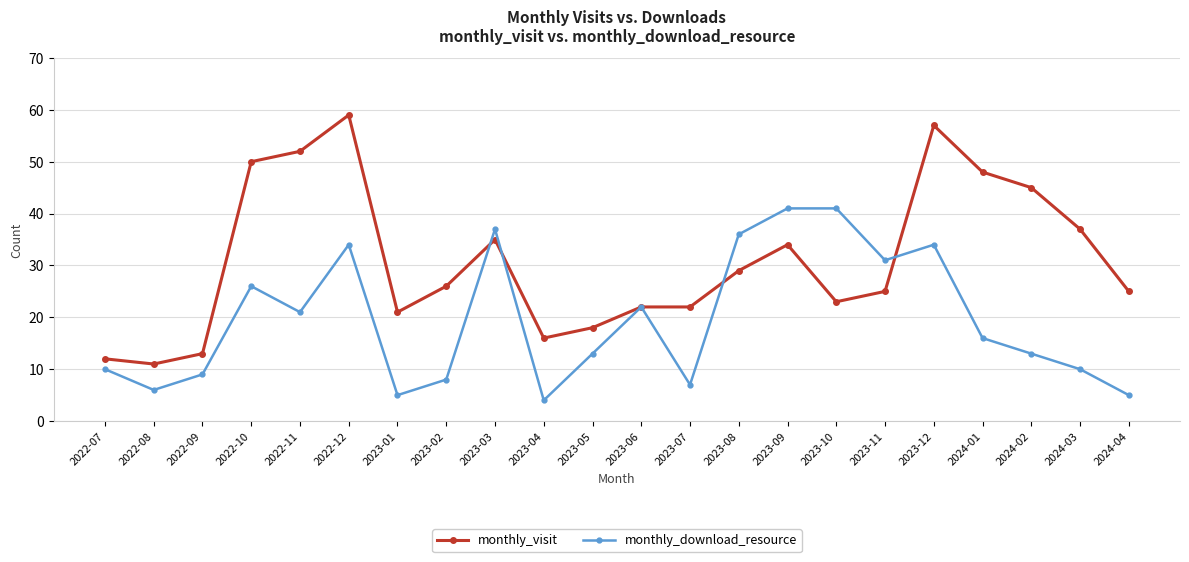

What is the value of the monthly_download_resource point at the 20th from the left?

13